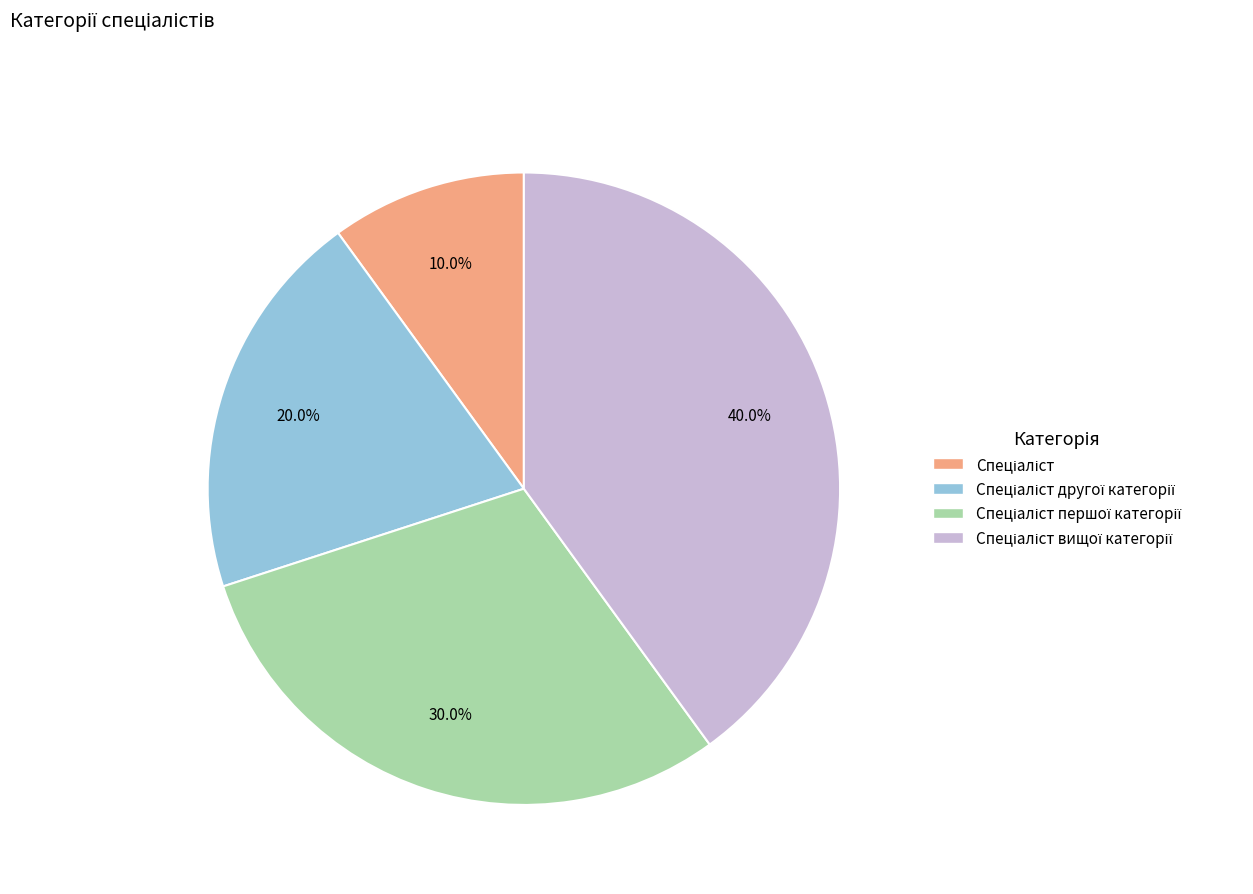

Does any single category account for the majority?

No